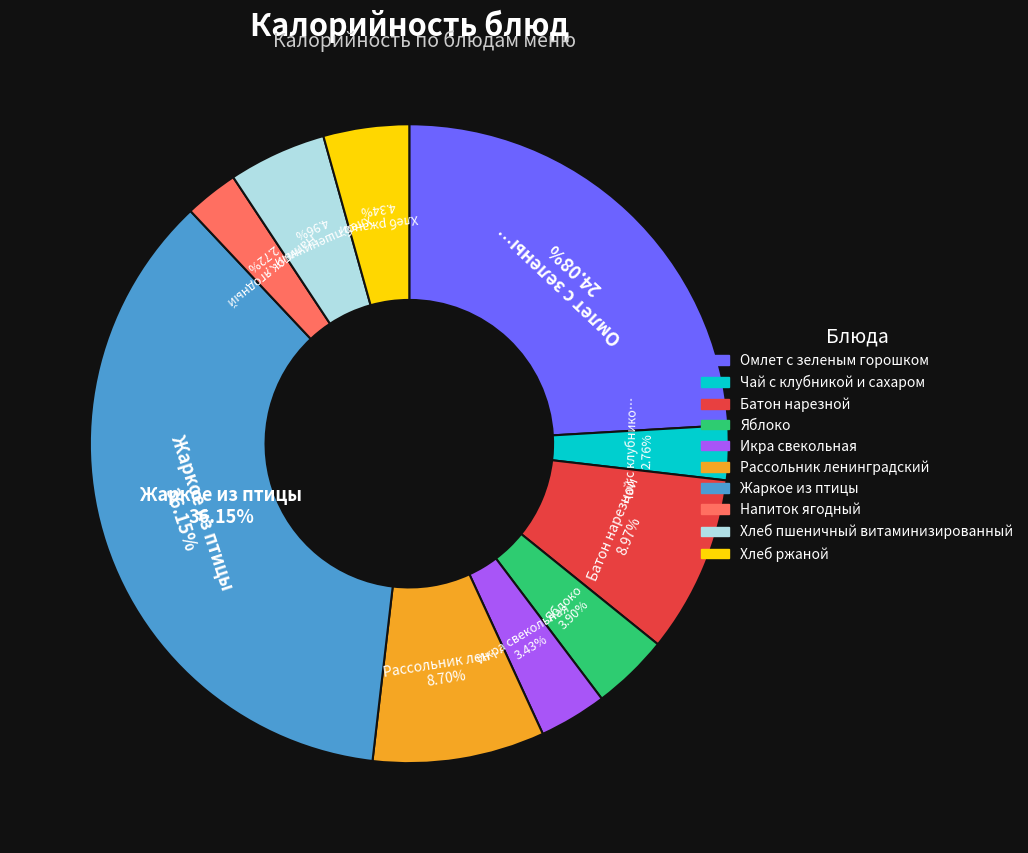

Is the sum of Яблоко and Напиток ягодный greater than half?

No